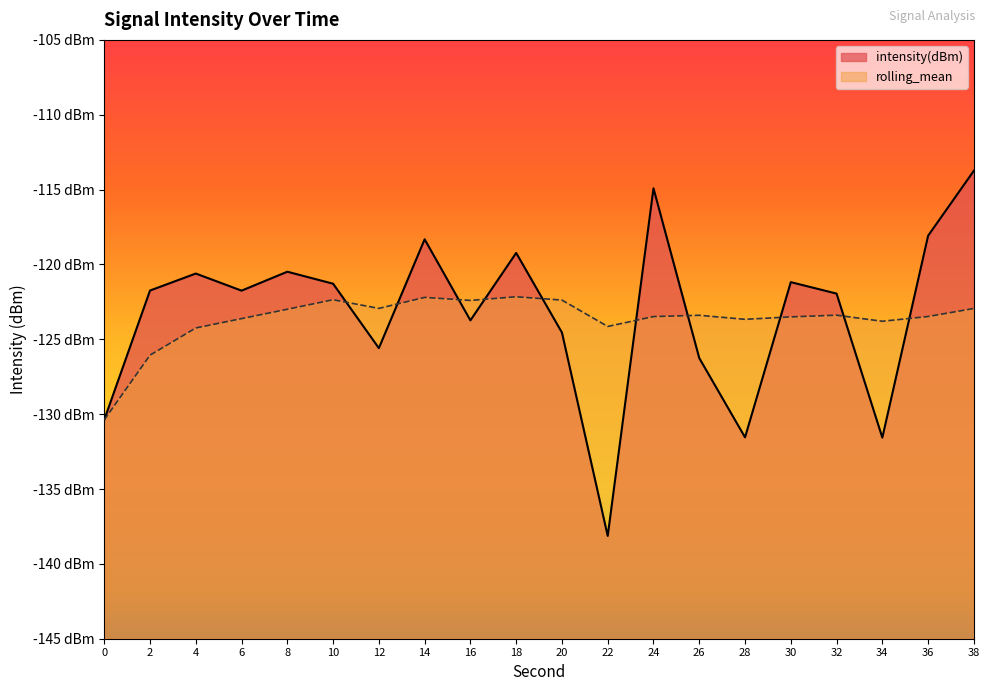

List the series in order of their peak value, highest first.

intensity(dBm), rolling_mean